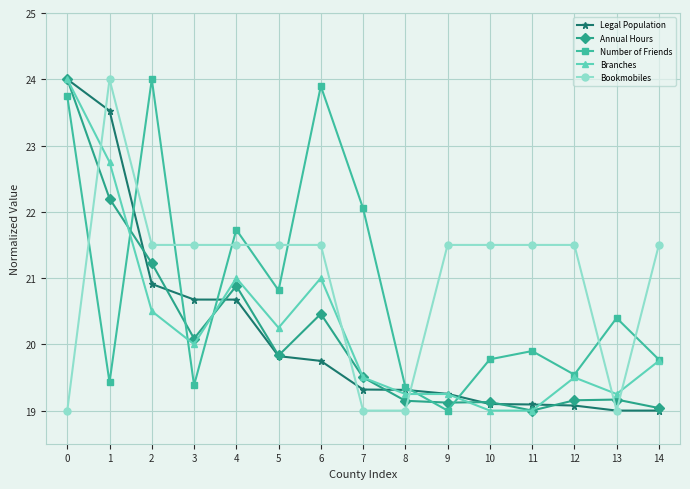

True or false: Number of Friends has more than 2 interior local peaks.

True